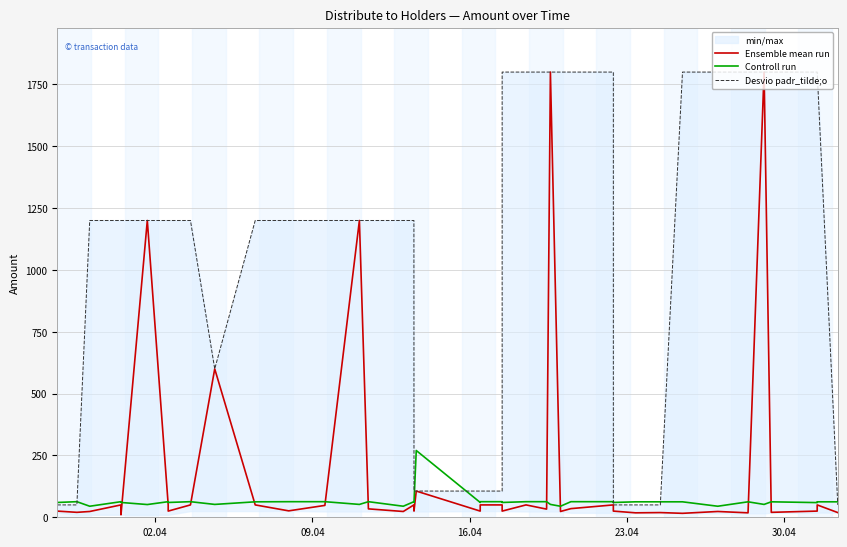

The value of Desvio padr_tilde;o at 21 is 165.8. True or false?

False